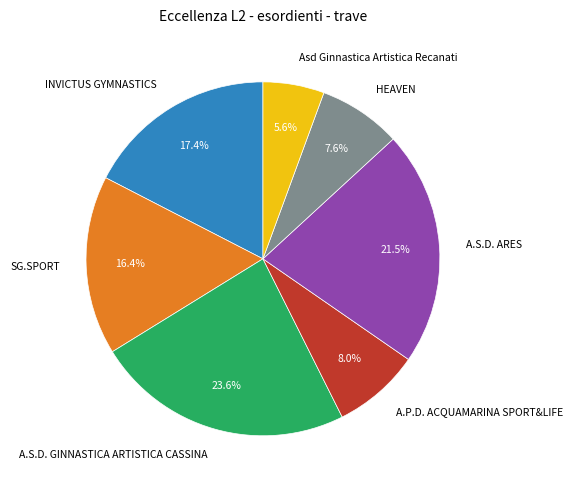

Is it true that A.P.D. ACQUAMARINA SPORT&LIFE is 8% of the pie?

True